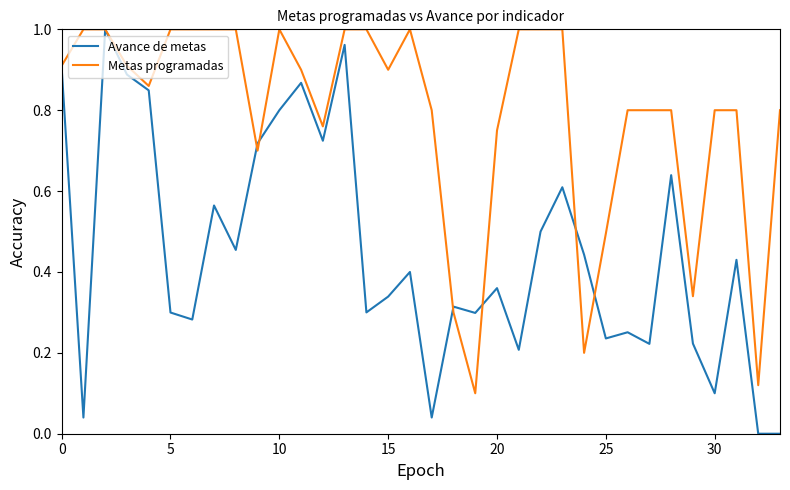

True or false: Metas programadas has more than 1 points higher than both neighbors.

True